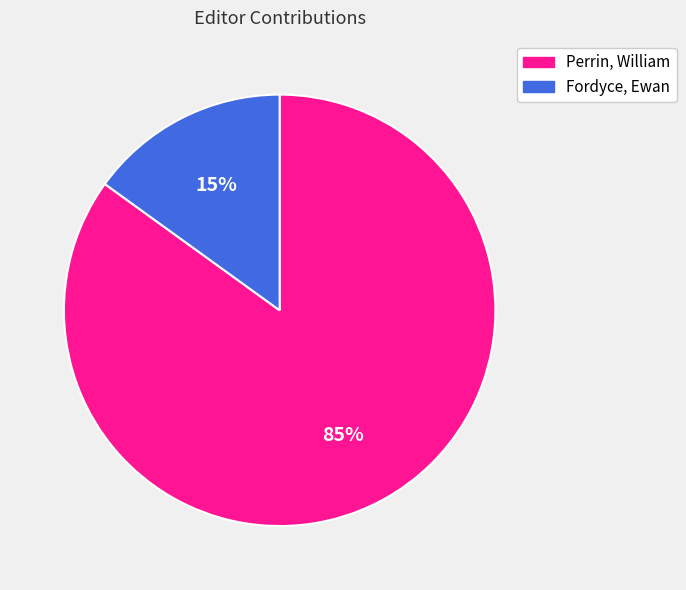

Is it true that Fordyce, Ewan is 15% of the pie?

True